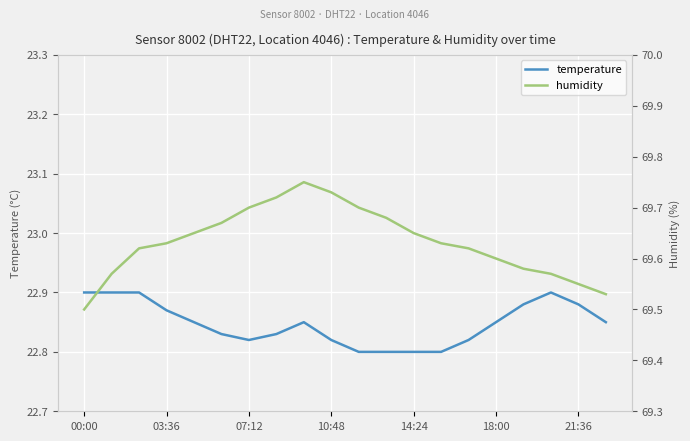

How many interior local peaks does the humidity series have?

1